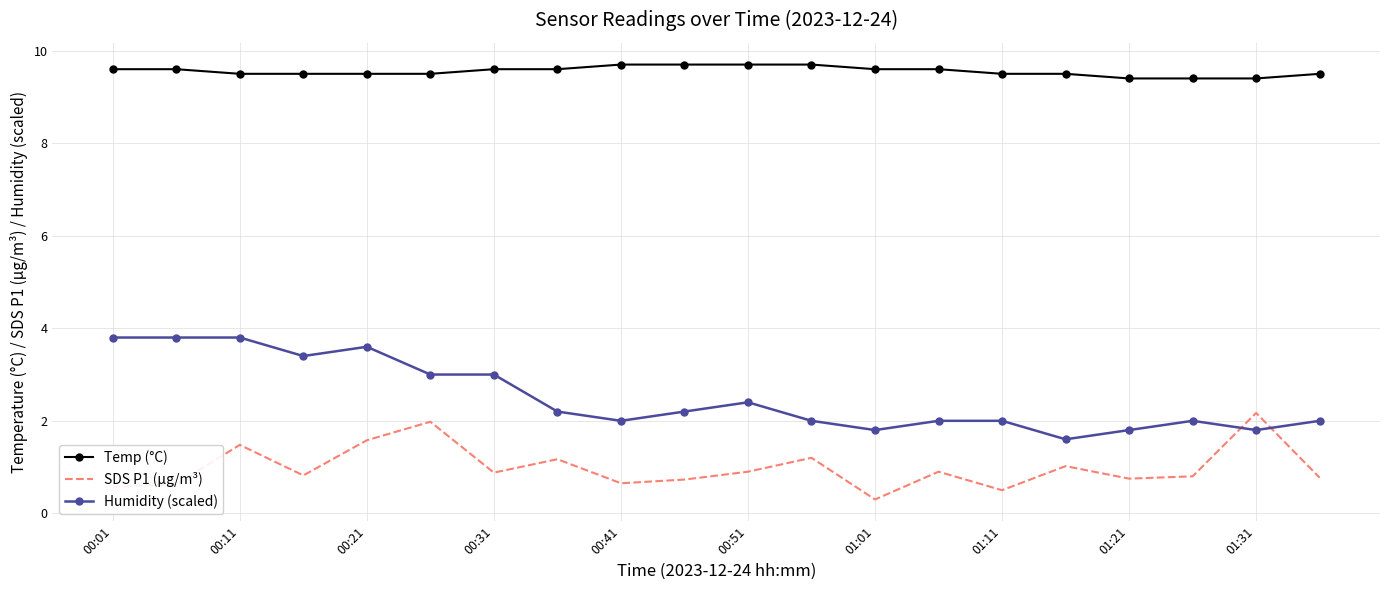

List the series in order of their overall mean, highest first.

Temp (°C), Humidity (scaled), SDS P1 (µg/m³)